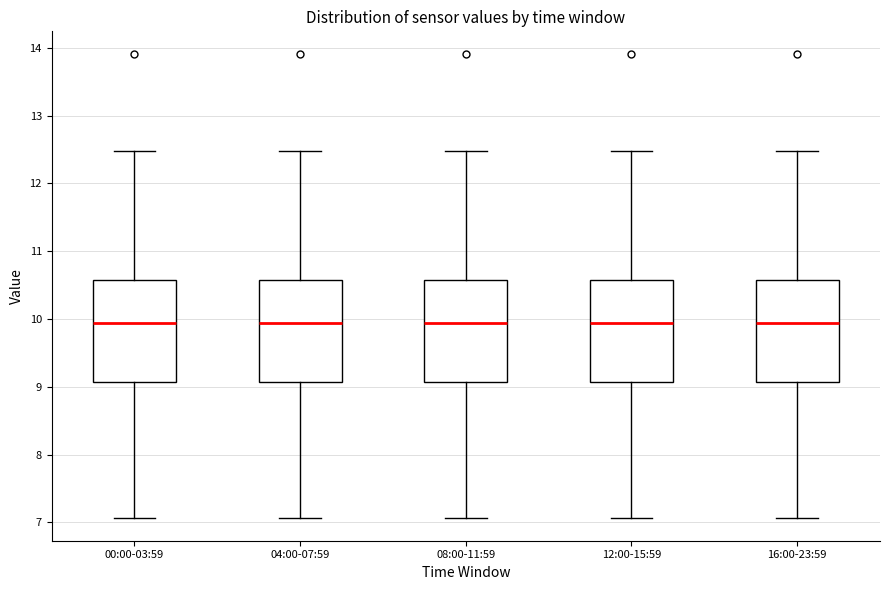

Reading left to right, transcribe this box plot: for each box, give where its median line is, the range the box spans, and where its two whiskers end, as read against the y-axis. The values are not printed on the chart, so give them approximately, as read against the axis.

00:00-03:59: median 9.9, box 9.1 to 10.6, whiskers 7.1 to 12.5
04:00-07:59: median 9.9, box 9.1 to 10.6, whiskers 7.1 to 12.5
08:00-11:59: median 9.9, box 9.1 to 10.6, whiskers 7.1 to 12.5
12:00-15:59: median 9.9, box 9.1 to 10.6, whiskers 7.1 to 12.5
16:00-23:59: median 9.9, box 9.1 to 10.6, whiskers 7.1 to 12.5